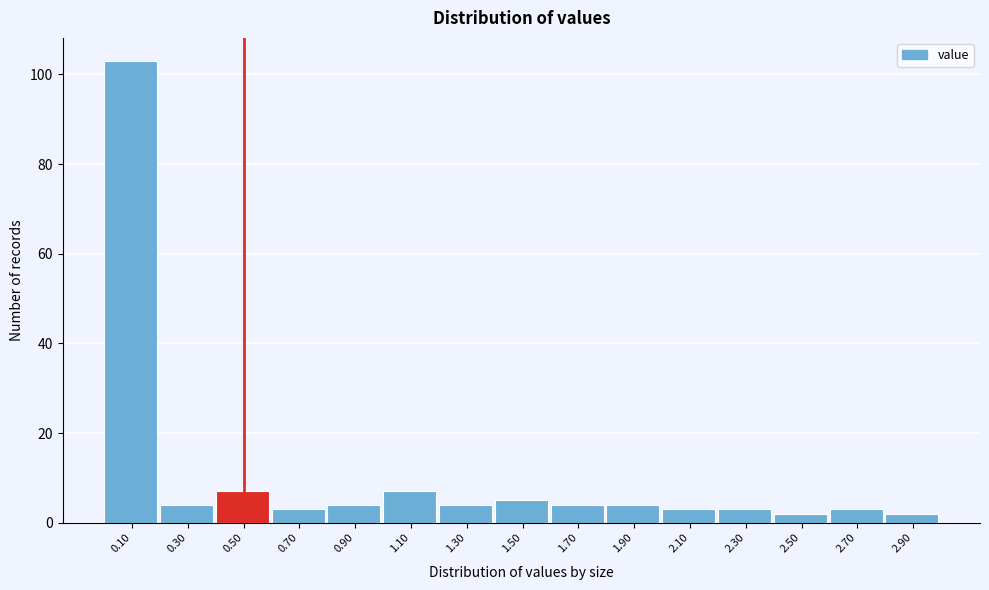

What is the height of the bar covering 0.8 to 1.0 on the x-axis? The values are not printed on the chart, so give them approximately, as read against the axis.

4